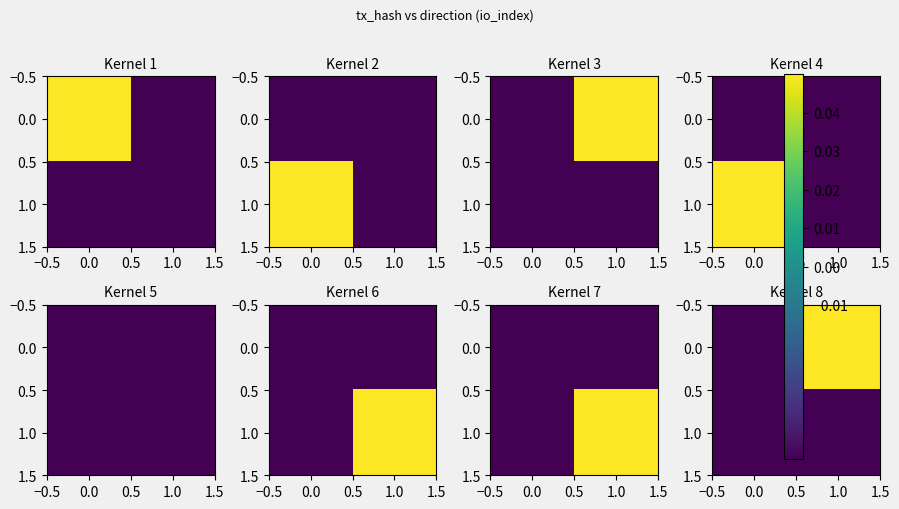

Rank the series by their maximum value, from lowest to highest.

1.0, 0.0